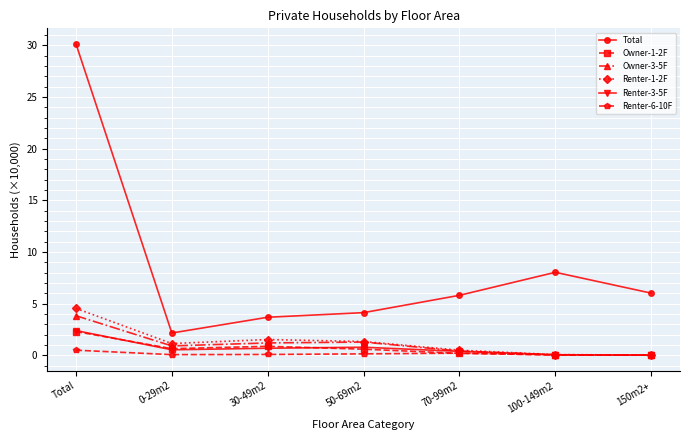

What value does the Renter-6-10F series have at Total?

0.5